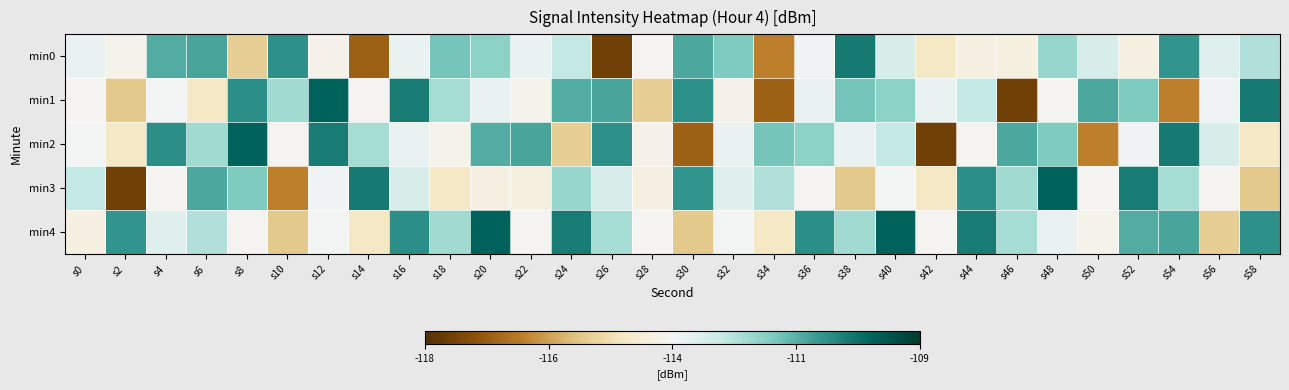

At s58, list the series in order from largest to smallest.

min1, min4, min0, min2, min3